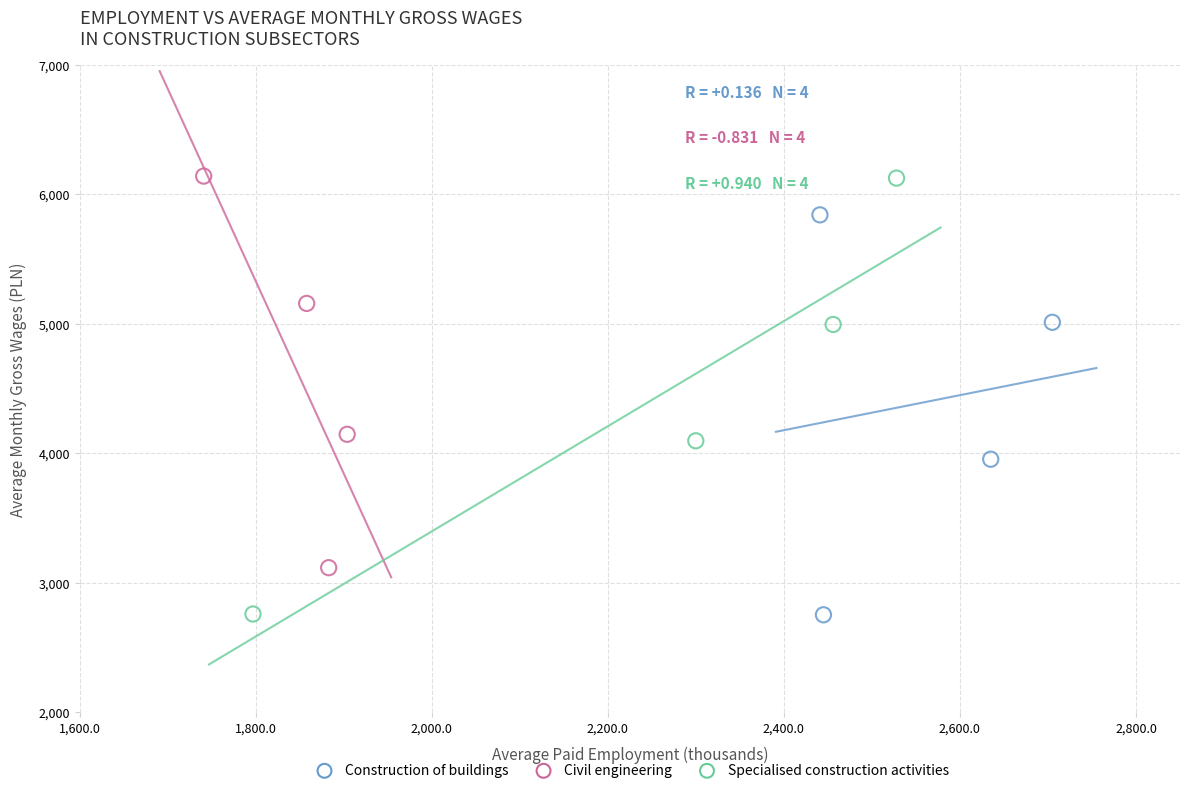

What are all the series names shown in the legend?

Construction of buildings, Civil engineering, Specialised construction activities